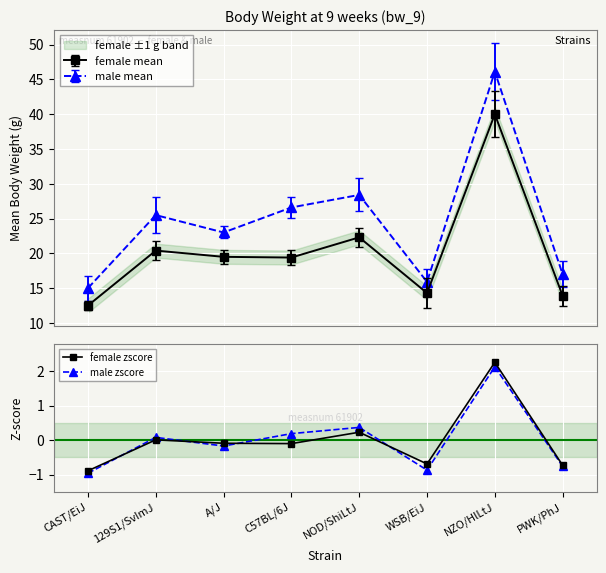

What is the value of the female mean point at the 2nd from the left?

20.4